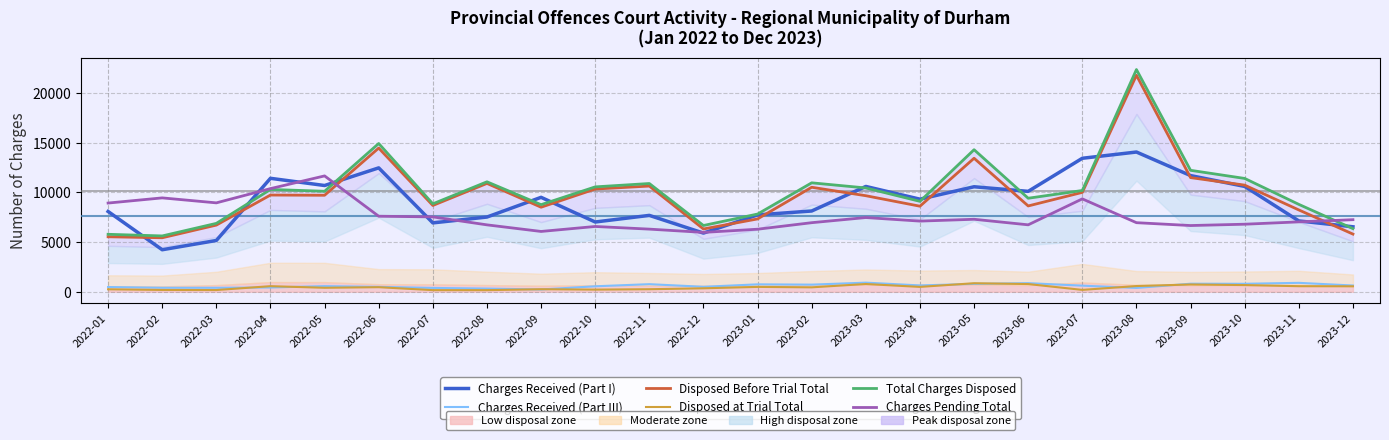

What is the spread (max minus min) of values at 2022-01?

8681